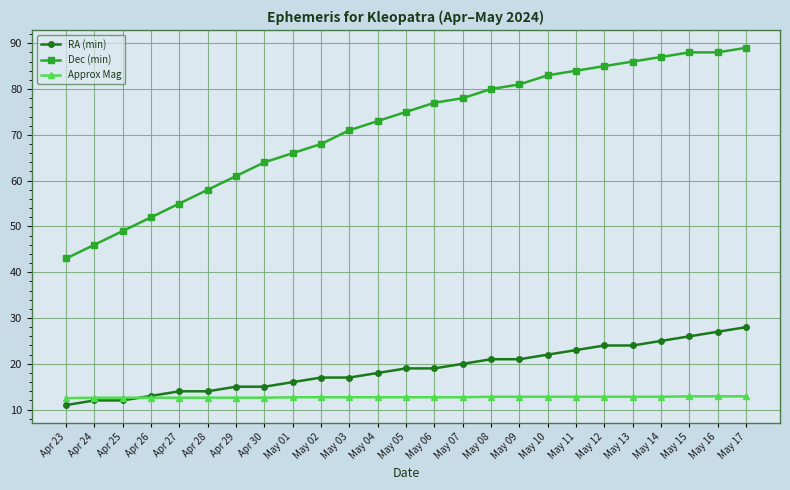

How many data points does each series have?

25